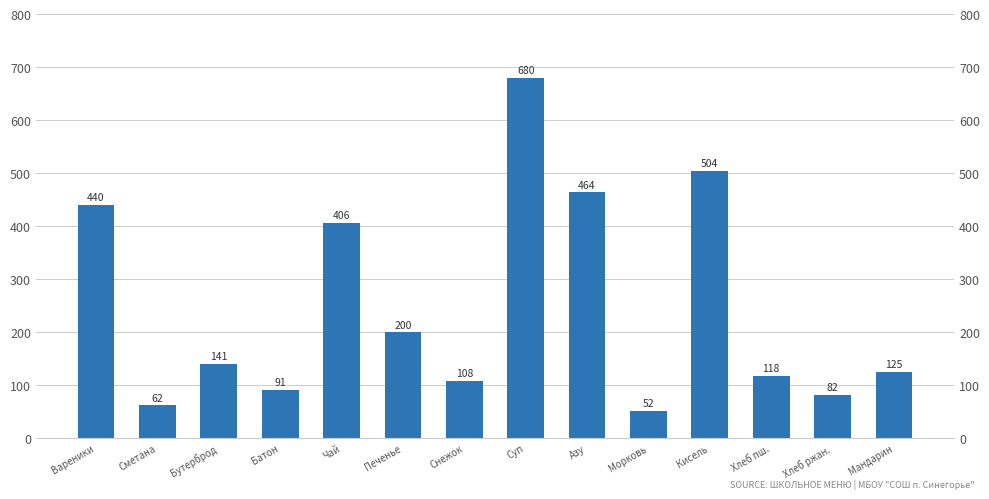

List the labels in order of value, largest first.

Суп, Кисель, Азу, Вареники, Чай, Печенье, Бутерброд, Мандарин, Хлеб пш., Снежок, Батон, Хлеб ржан., Сметана, Морковь